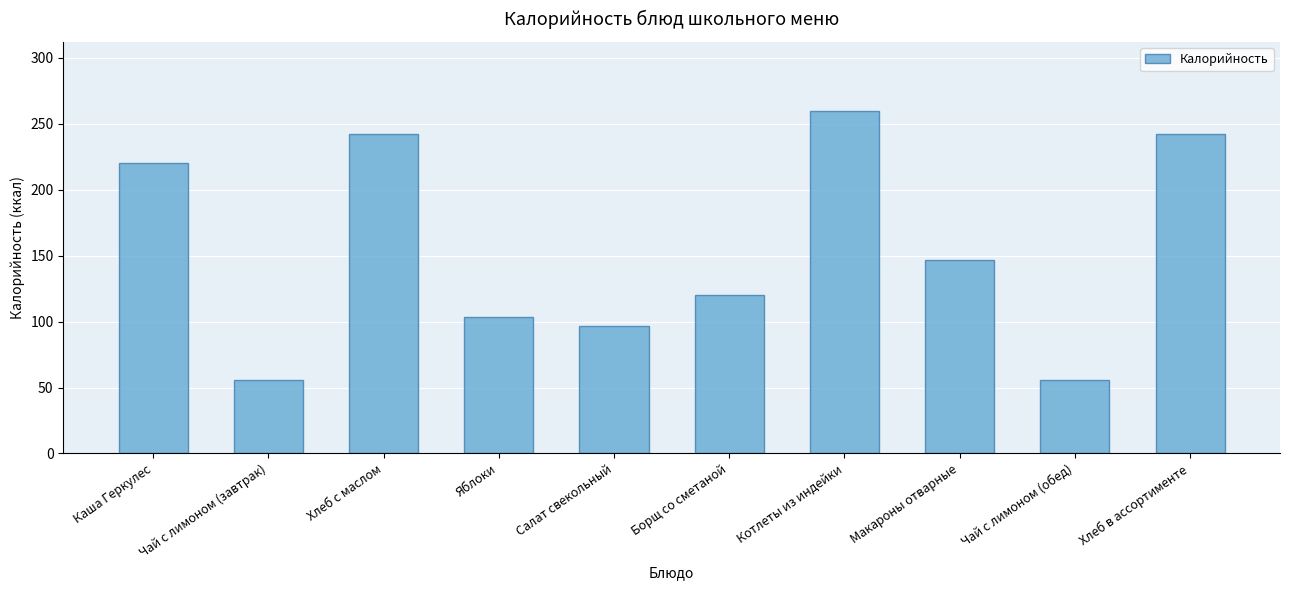

Reading right to left, what are all the values shown in this chart?

242.0	56.0	147.0	260.0	120.0	97.0	103.6	242.0	56.0	220.0